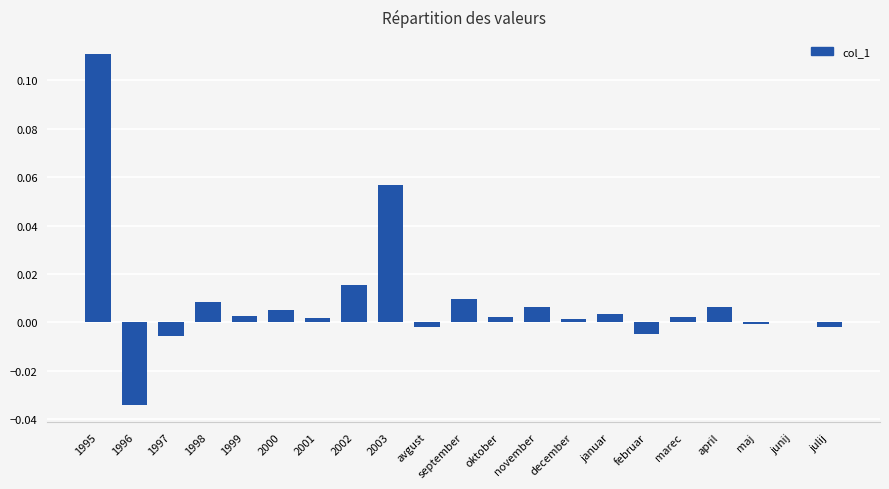

How many categories are shown in the chart?

21